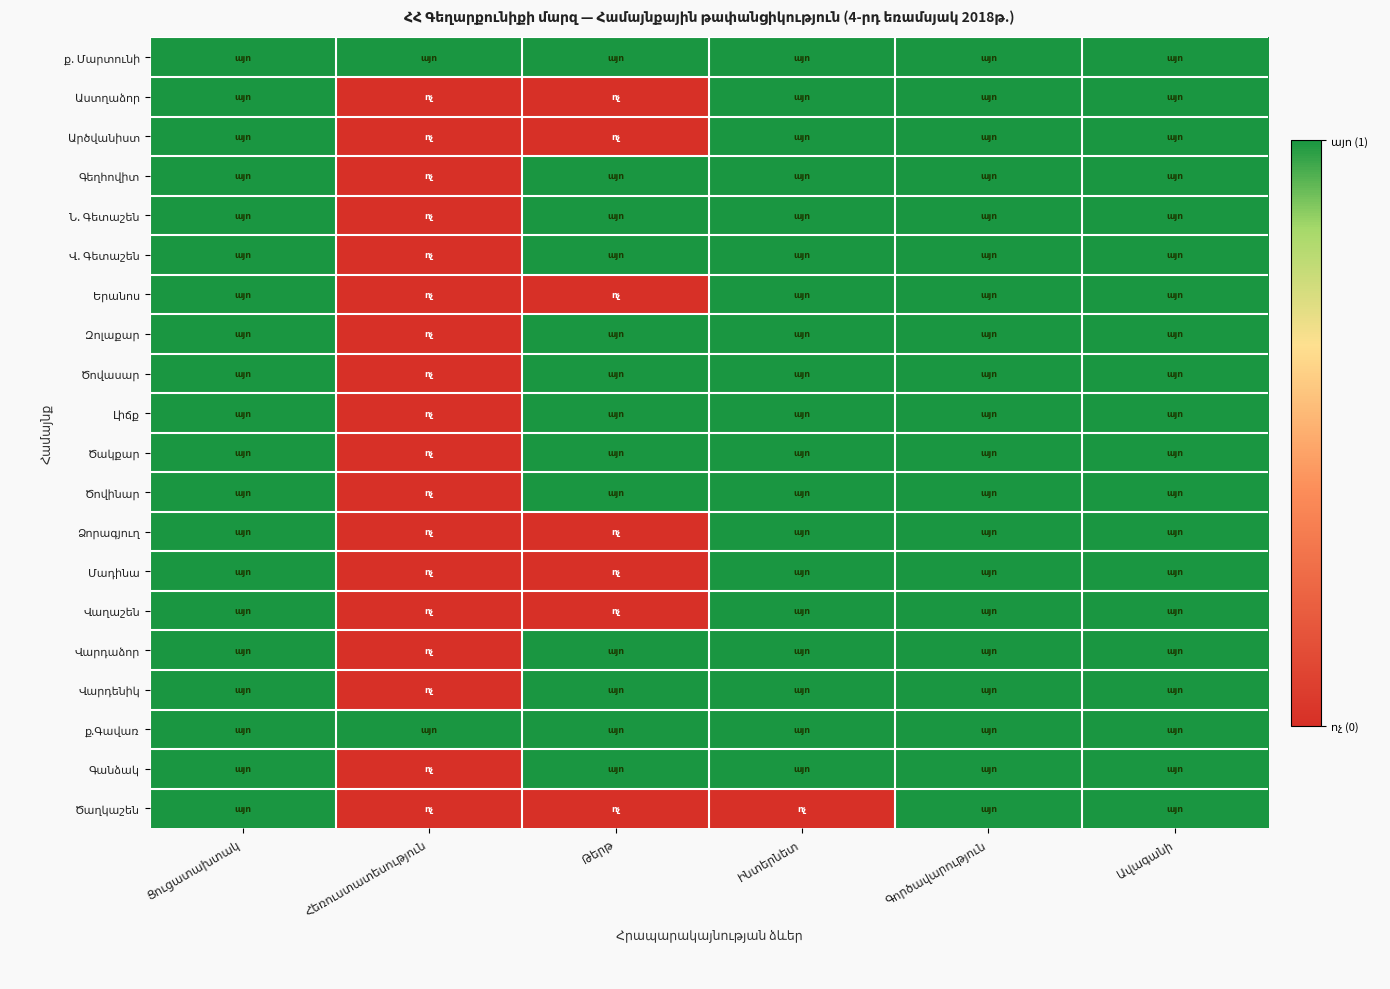

At Ինտերնետ, list the series in order from smallest to largest.

Ծաղկաշեն, ք. Մարտունի, Աստղաձոր, Արծվանիստ, Գեղհովիտ, Ն. Գետաշեն, Վ. Գետաշեն, Երանոս, Զոլաքար, Ծովասար, Լիճք, Ծակքար, Ծովինար, Ձորագյուղ, Մադինա, Վաղաշեն, Վարդաձոր, Վարդենիկ, ք.Գավառ, Գանձակ